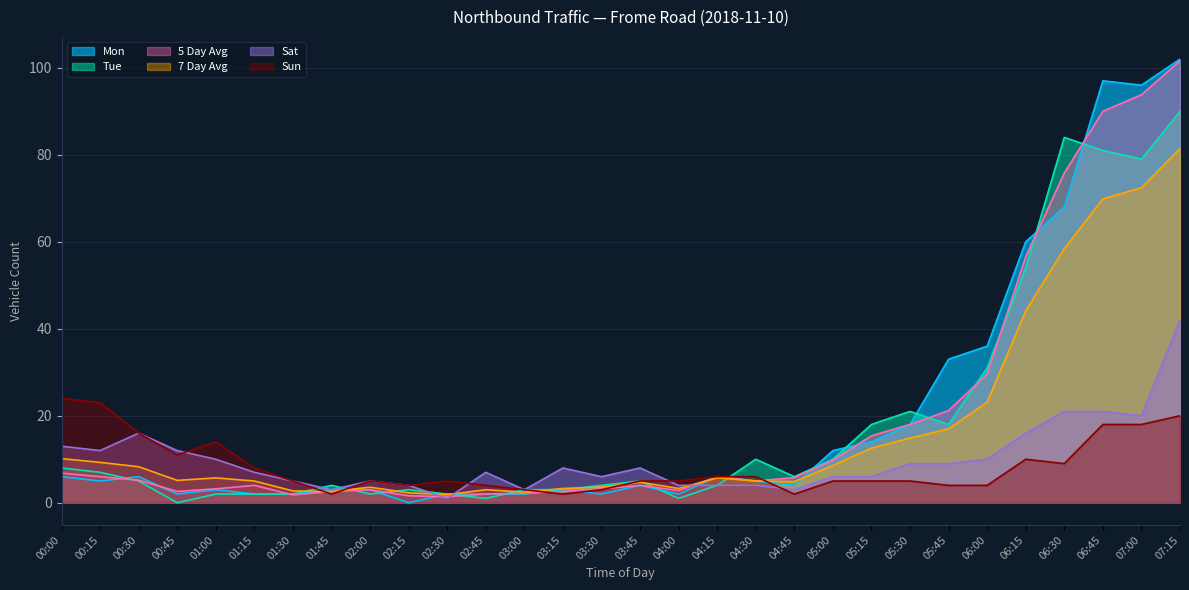

At which label does Mon reach its peak?

07:15